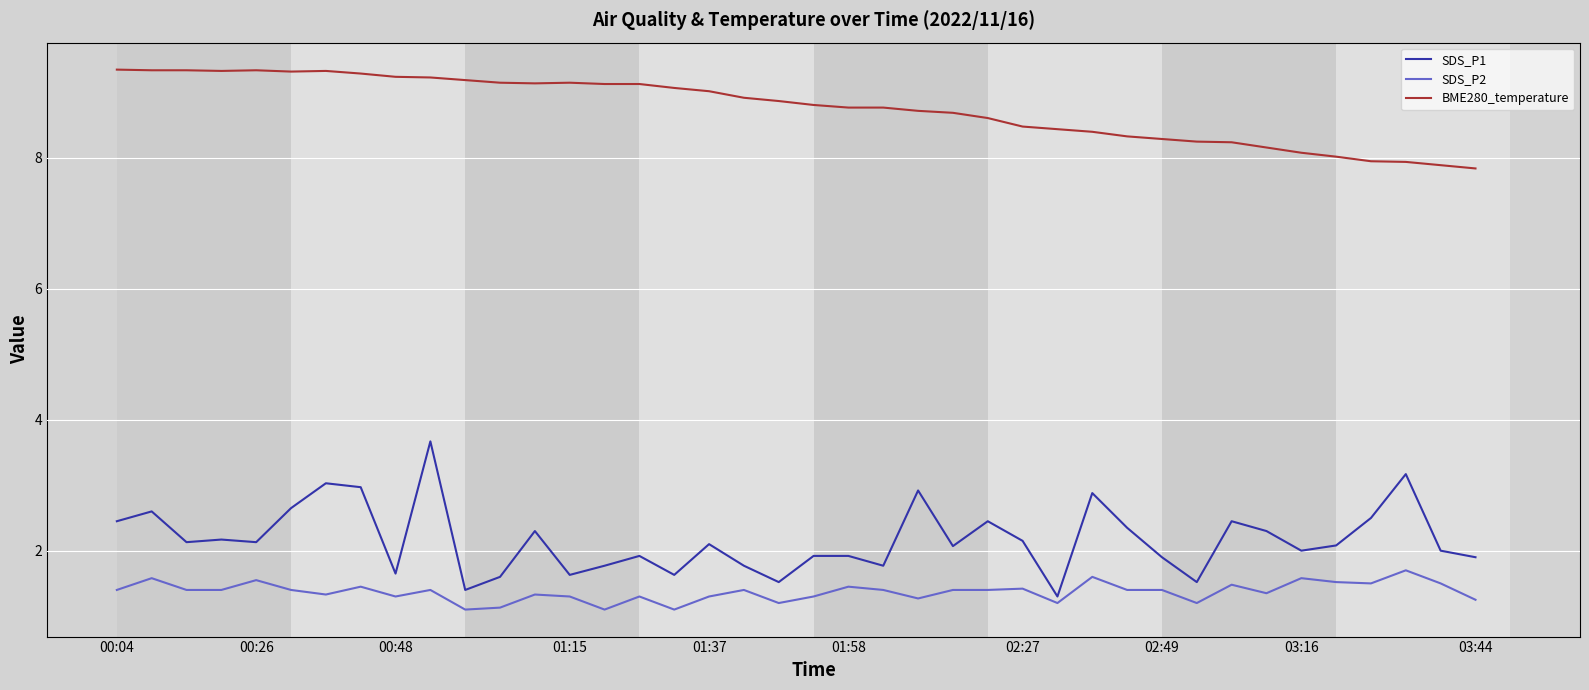

Which series has the largest total across all categories?

BME280_temperature